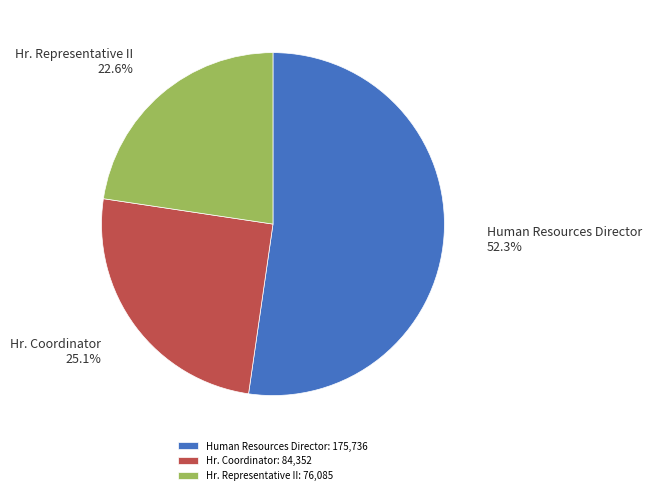

How many segments does this pie chart have?

3